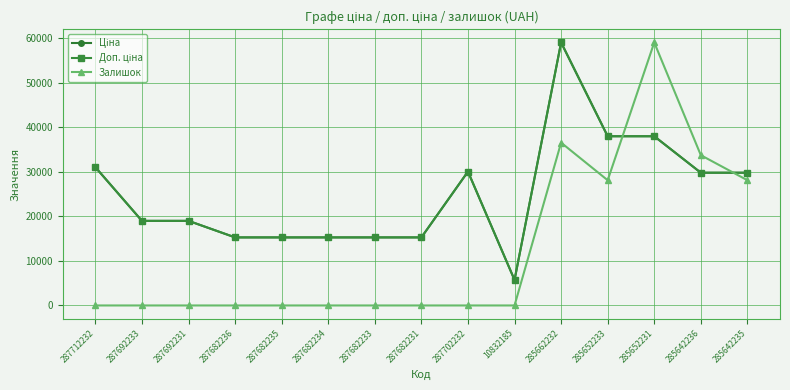

Is this an area chart (filled region under the line)?

No